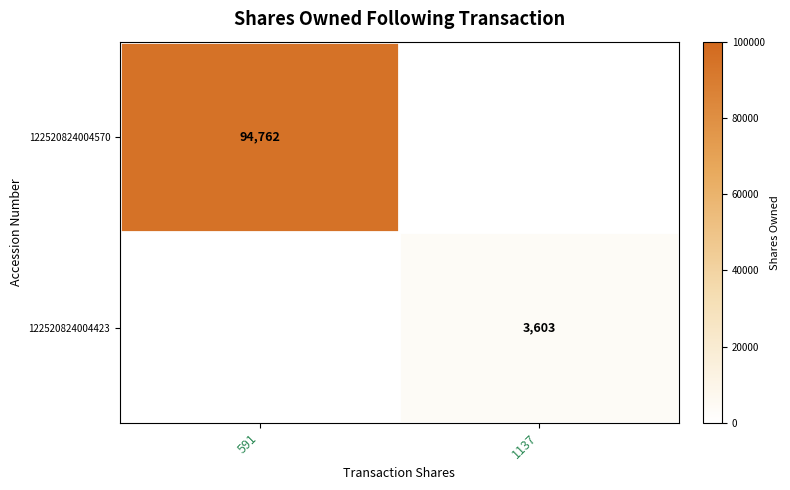

True or false: 122520824004570 has a value of 137371 at 591.

False